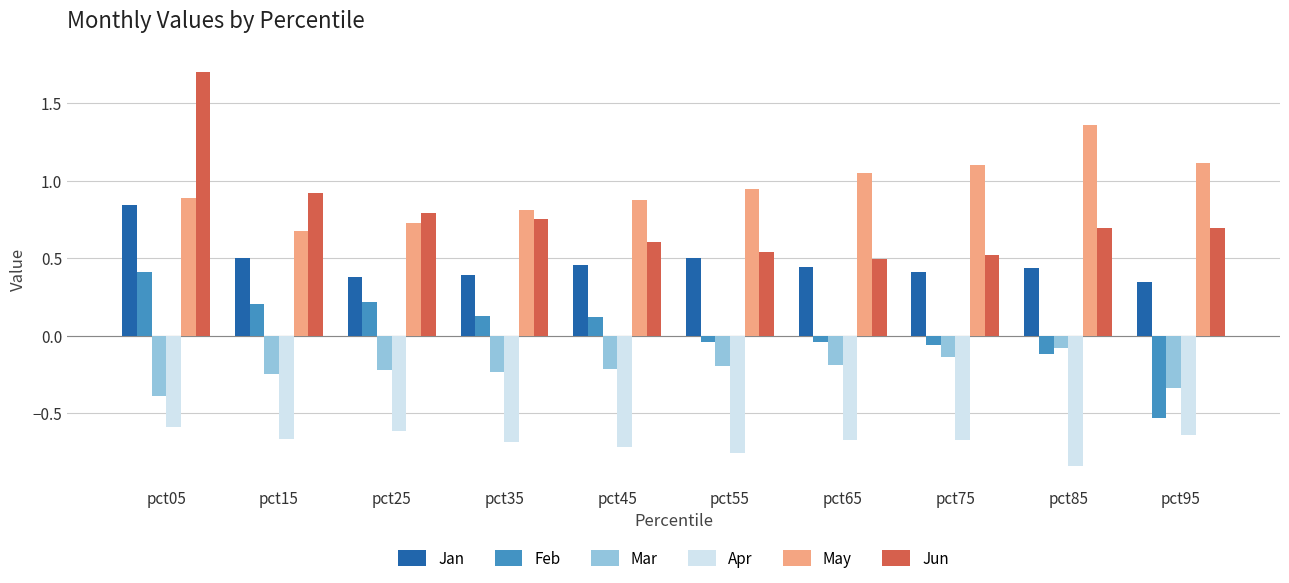

Rank the series by their maximum value, from lowest to highest.

Apr, Mar, Feb, Jan, May, Jun